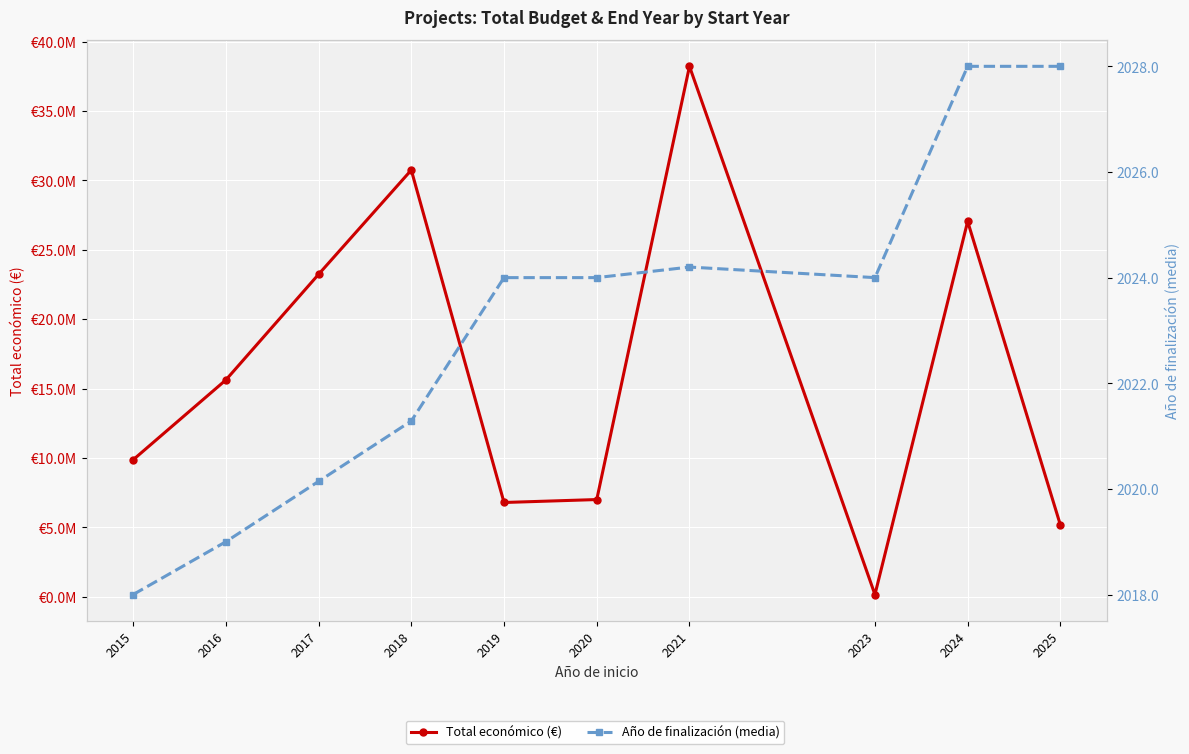

Which series has the largest range (max minus min)?

Total económico (€)